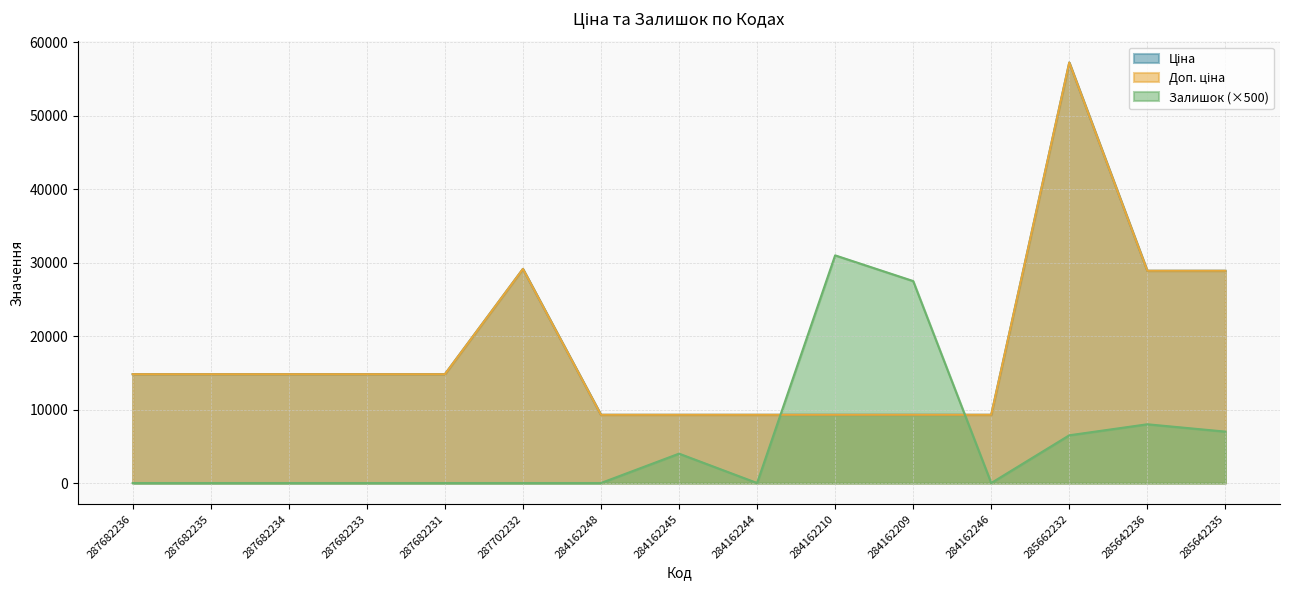

True or false: Ціна and Доп. ціна intersect in this chart.

False